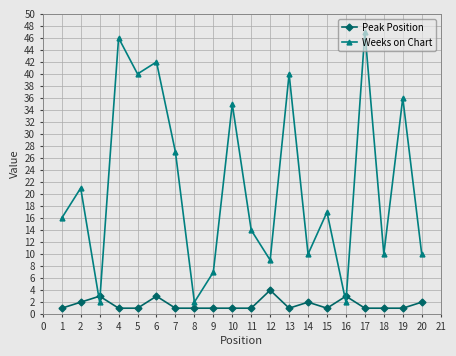

List the series in order of their overall mean, lowest first.

Peak Position, Weeks on Chart